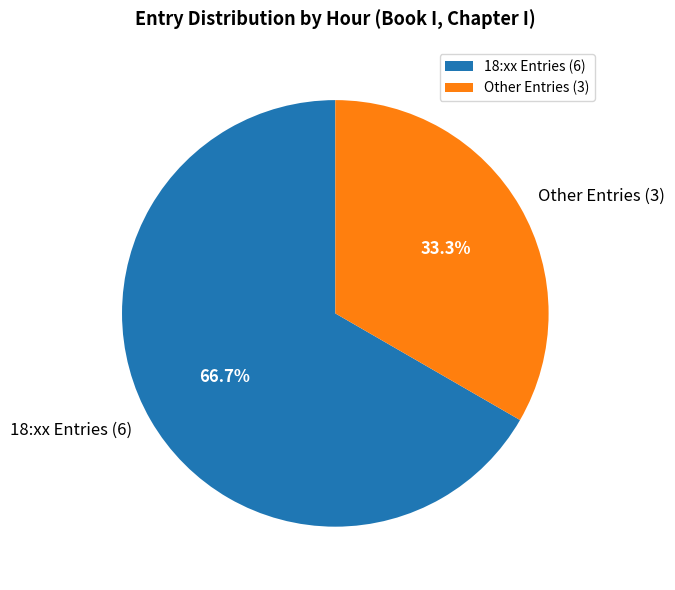

Which category has the biggest portion of the pie?

18:xx Entries (6)